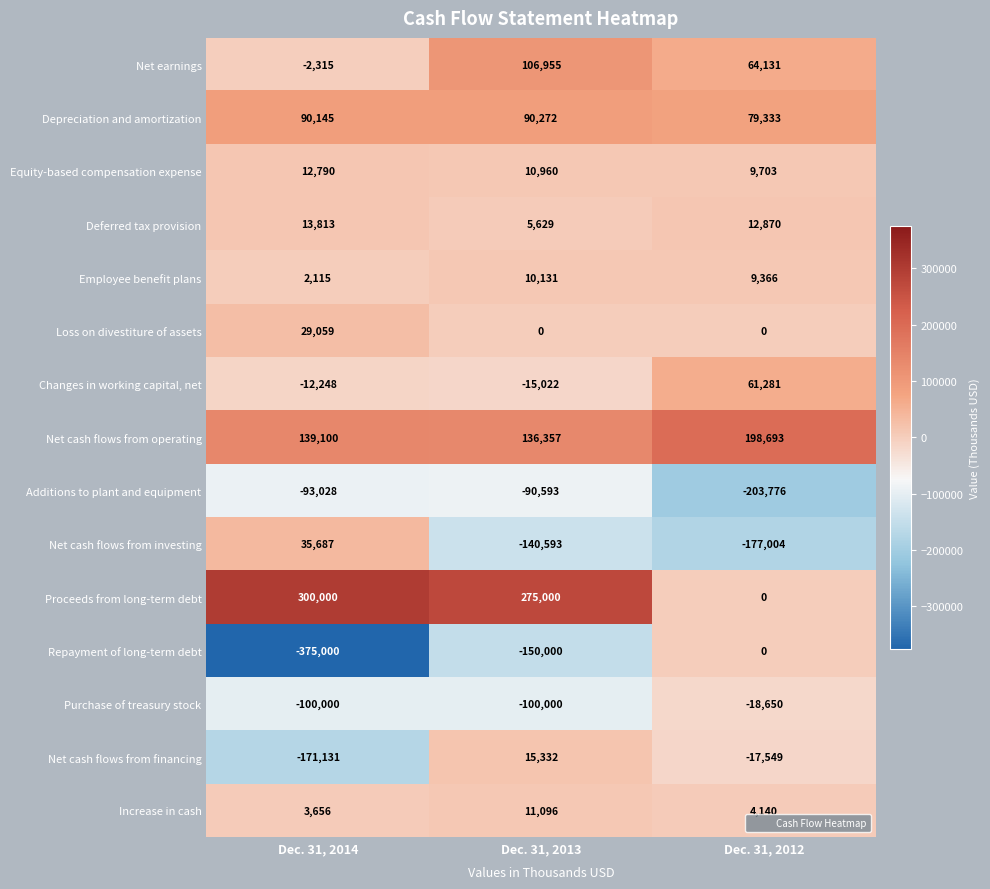

The Proceeds from long-term debt series shows 0 at Dec. 31, 2012. True or false?

True